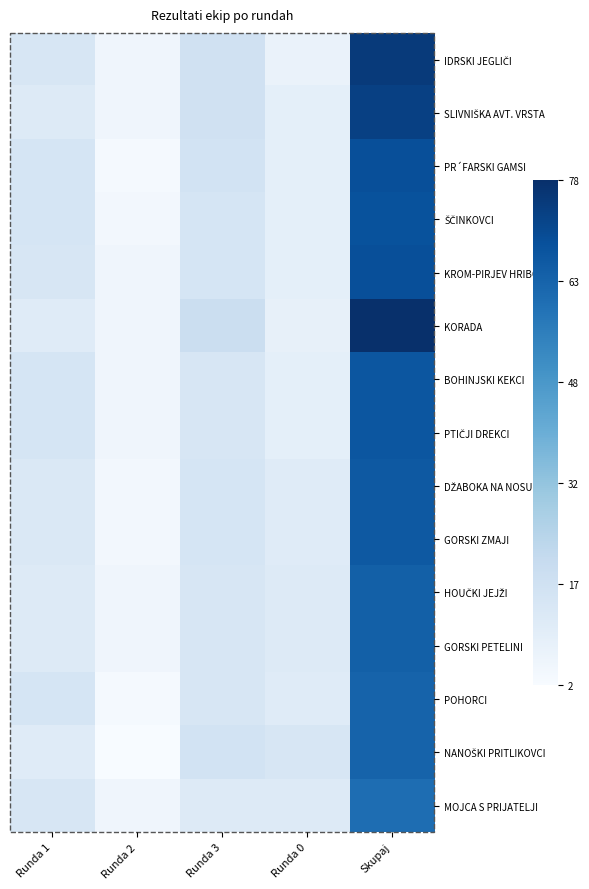

At Runda 0, list the series in order from largest to smallest.

NANOŠKI PRITLIKOVCI, HOUČKI JEJŽI, GORSKI PETELINI, MOJCA S PRIJATELJI, DŽABOKA NA NOSU, GORSKI ZMAJI, POHORCI, SLIVNIŠKA AVT. VRSTA, PR´FARSKI GAMSI, ŠČINKOVCI, KROM-PIRJEV HRIBOV´C, BOHINJSKI KEKCI, PTIČJI DREKCI, KORADA, IDRSKI JEGLIČI